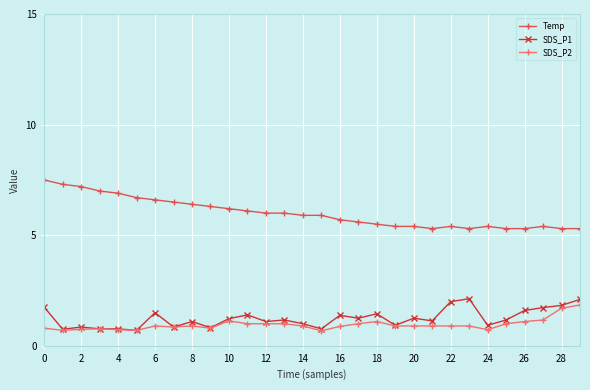

What is the maximum value shown in the chart?

7.5